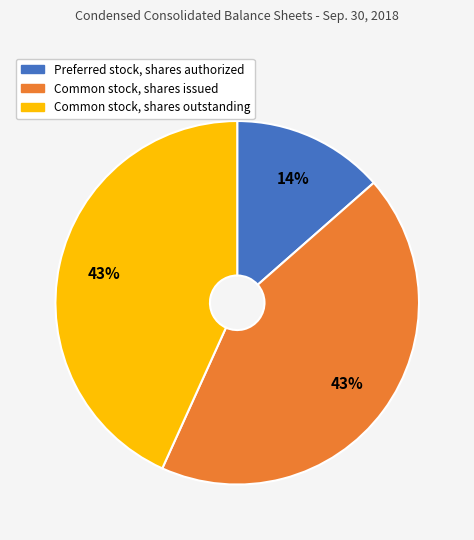

How many slices are in this pie chart?

3